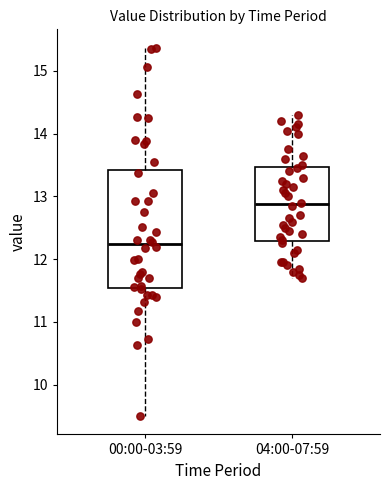

Comparing the boxes themselves (not the whiskers), which one is the tallest?

00:00-03:59